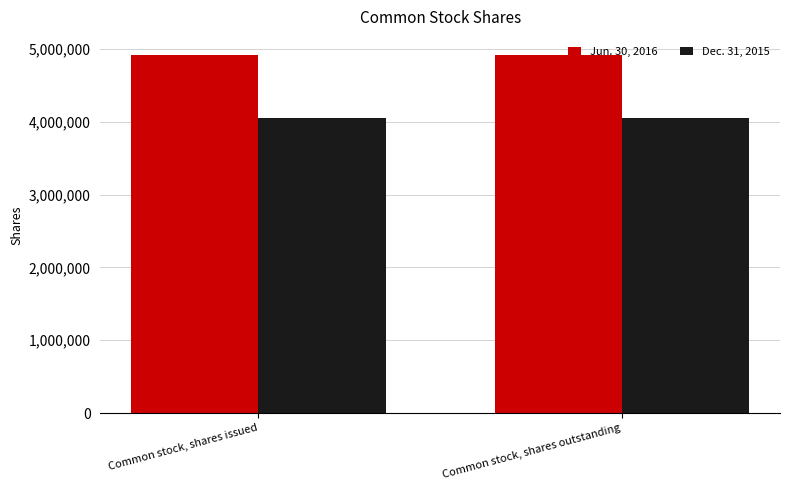

True or false: Jun. 30, 2016 has a value of 2577783 at Common stock, shares issued.

False